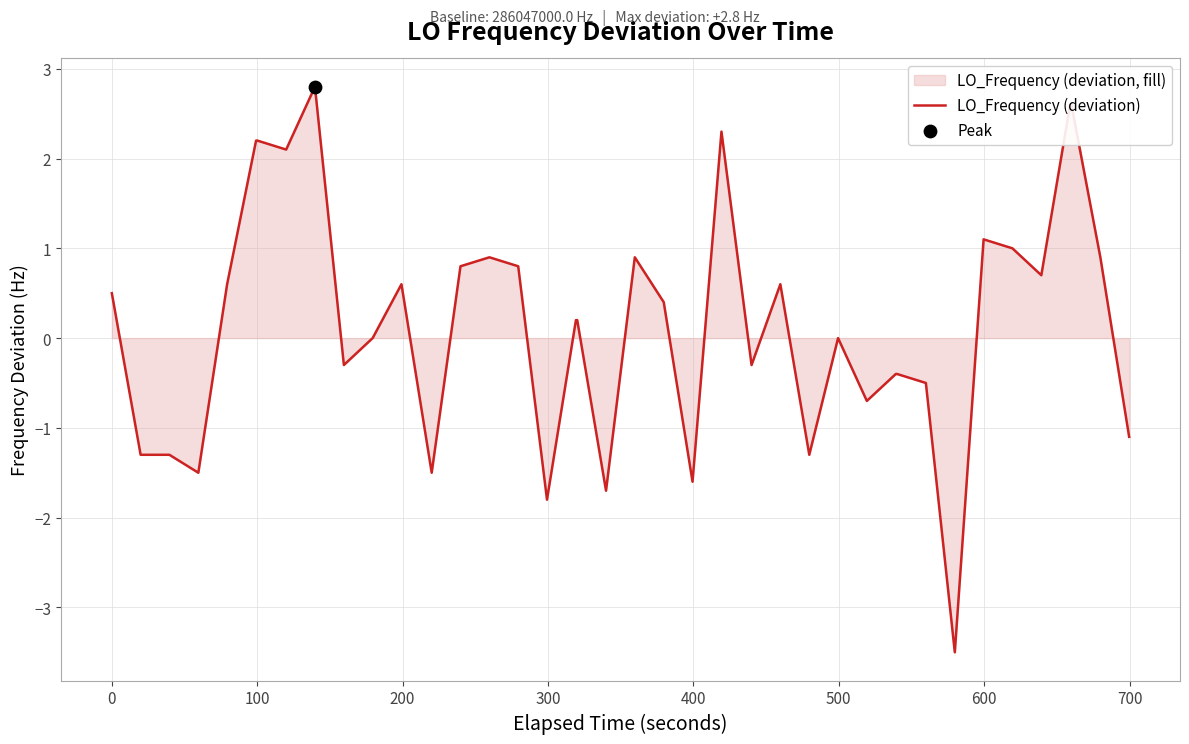

What is the maximum value shown in the chart?

2.8